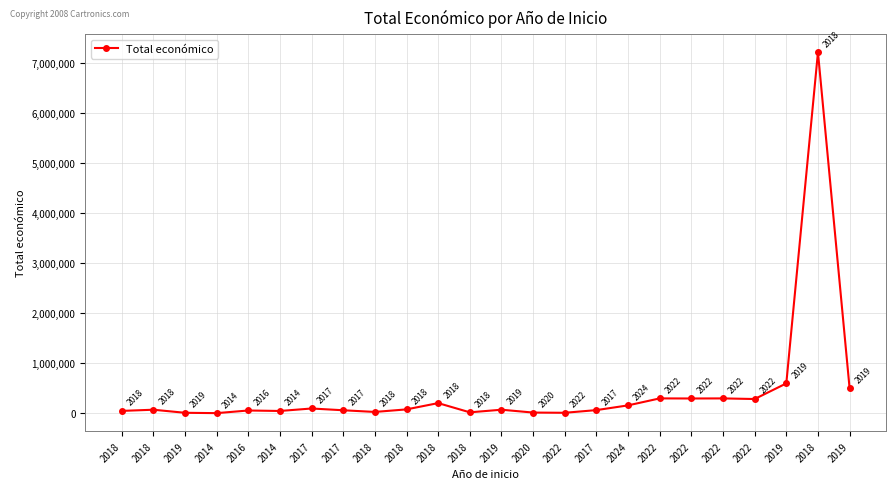

Where does the data first go above 73438?

2017